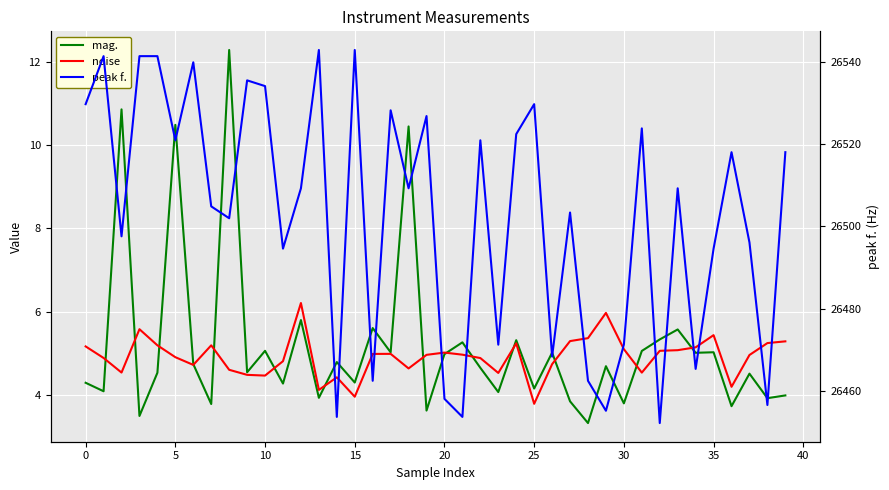

What is the difference between the noise values at 20 and 34?

0.1